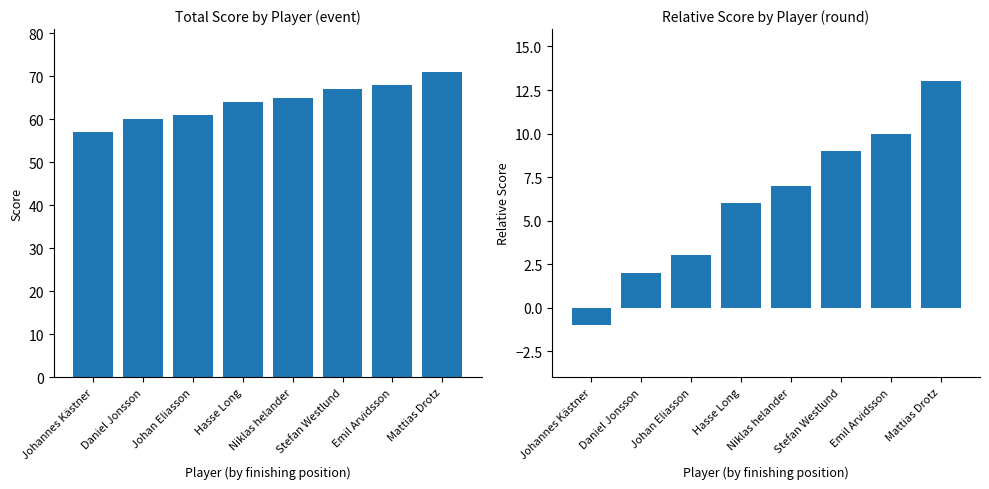

What position from the left is Daniel Jonsson?

2